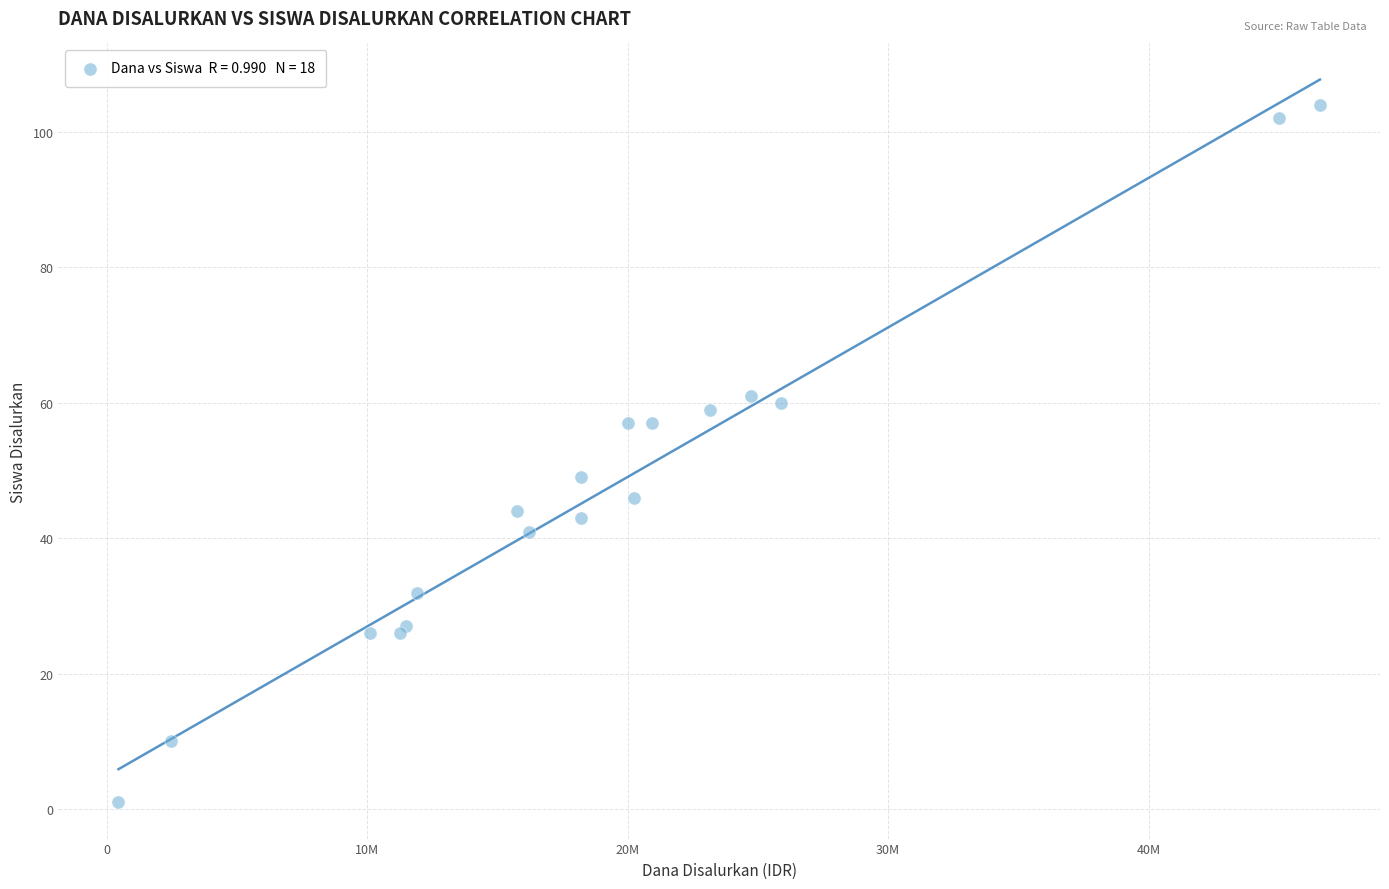

What Y value in the scatter plot is closest to 52?

49